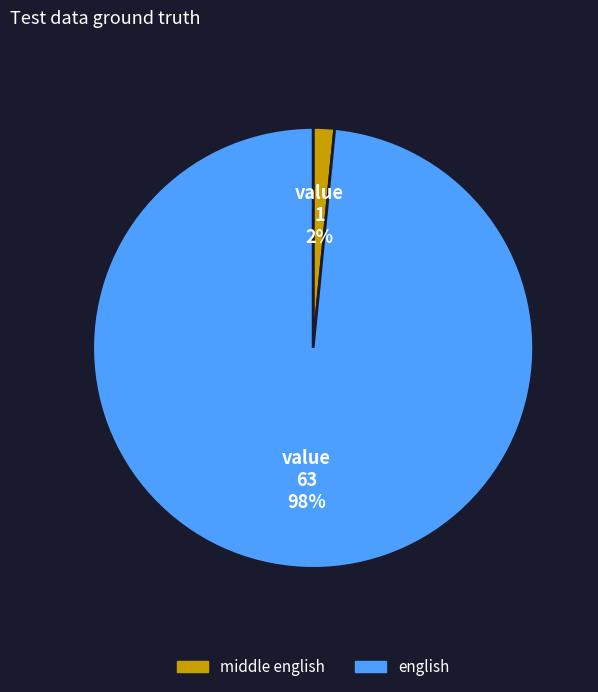

To the nearest percent, what percentage of the pie is middle english?

2%